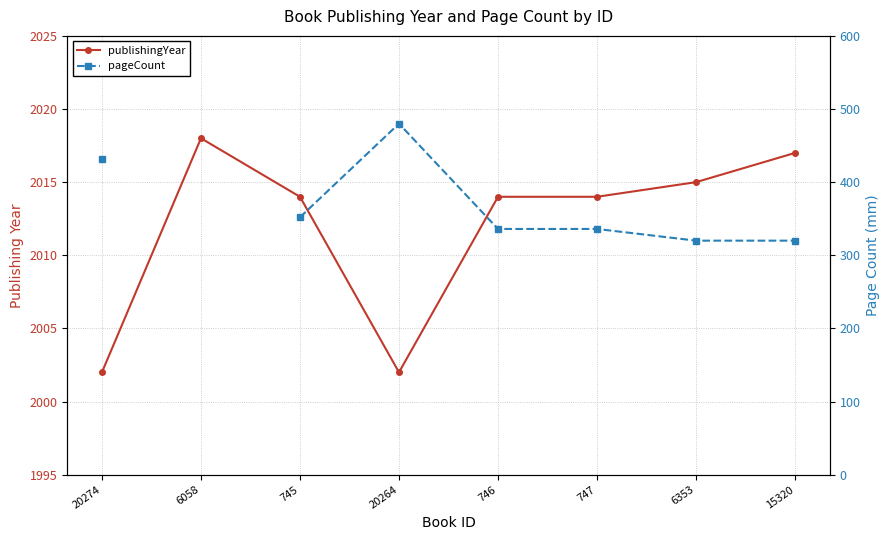

List the series in order of their peak value, highest first.

publishingYear, pageCount